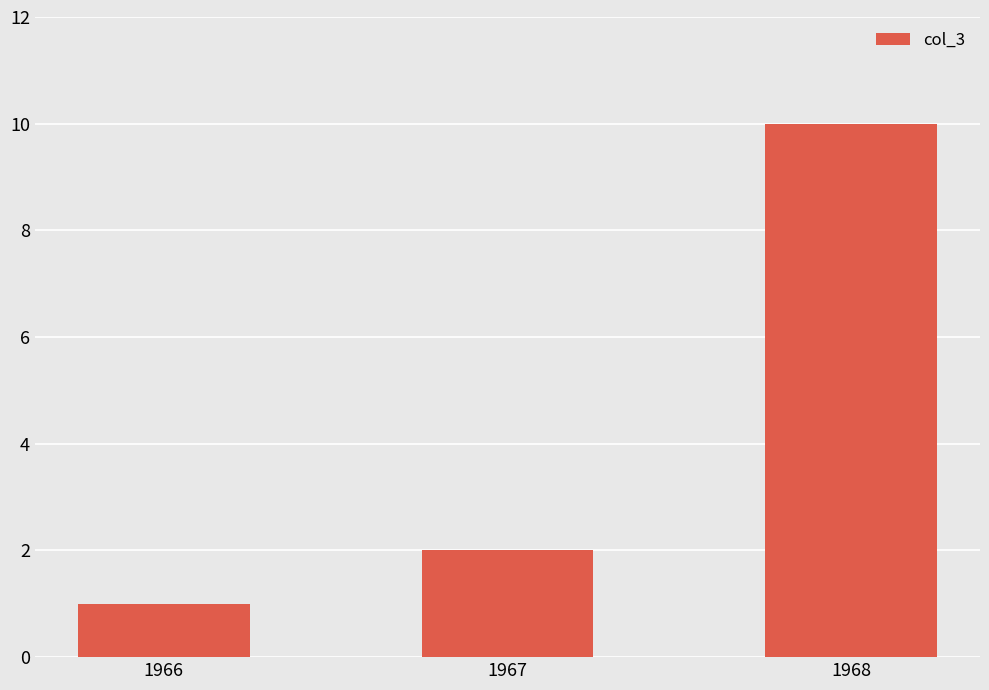

What is the approximate value at 1966?

1